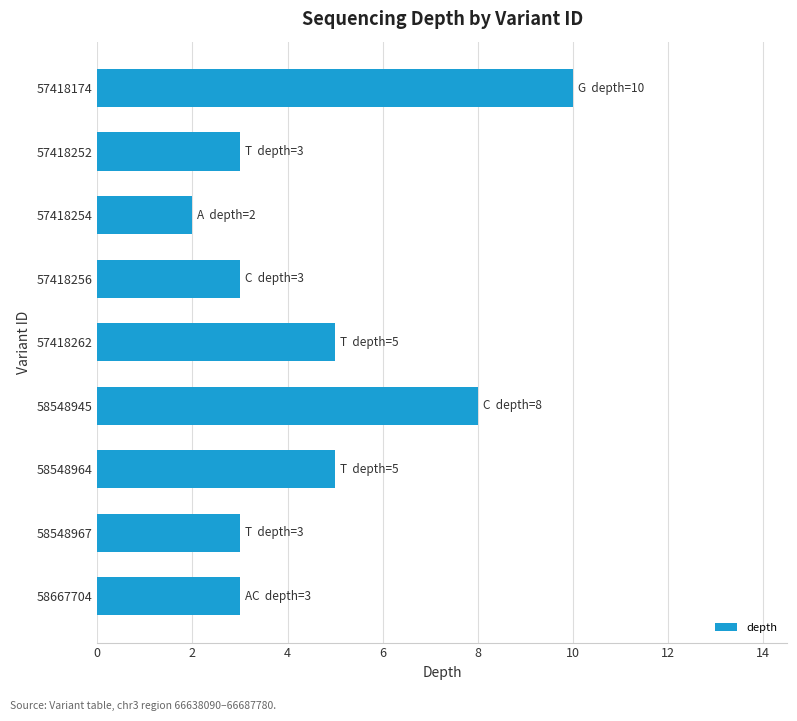

How many categories are shown in the chart?

9